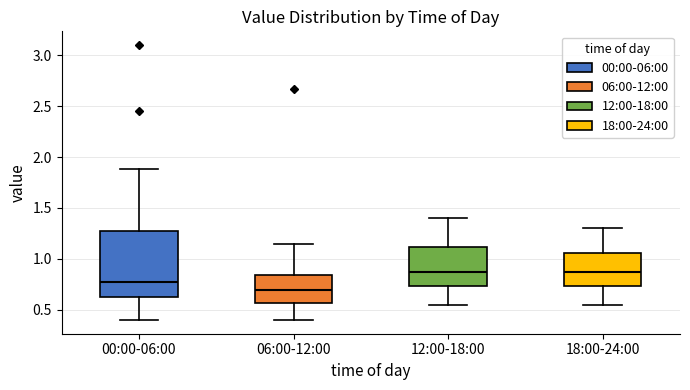

Where does the upper whisker of the box for 00:00-06:00 end on the y-axis? The values are not printed on the chart, so give them approximately, as read against the axis.

1.90